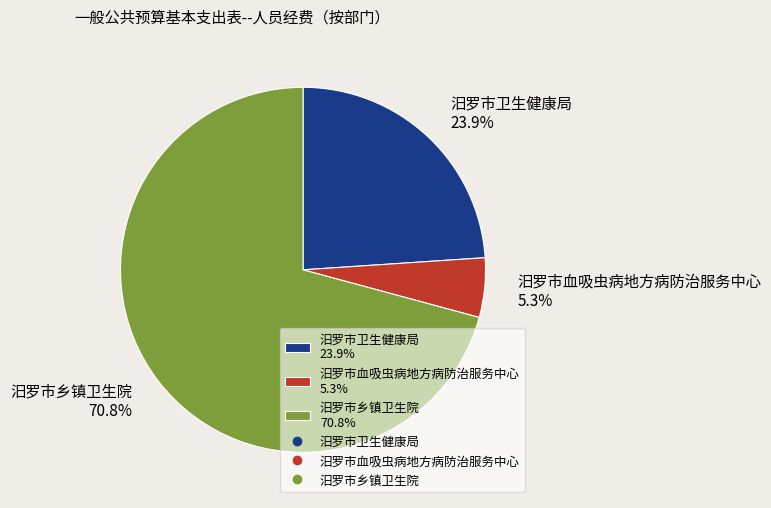

To the nearest percent, what portion does 汨罗市乡镇卫生院 represent?

71%